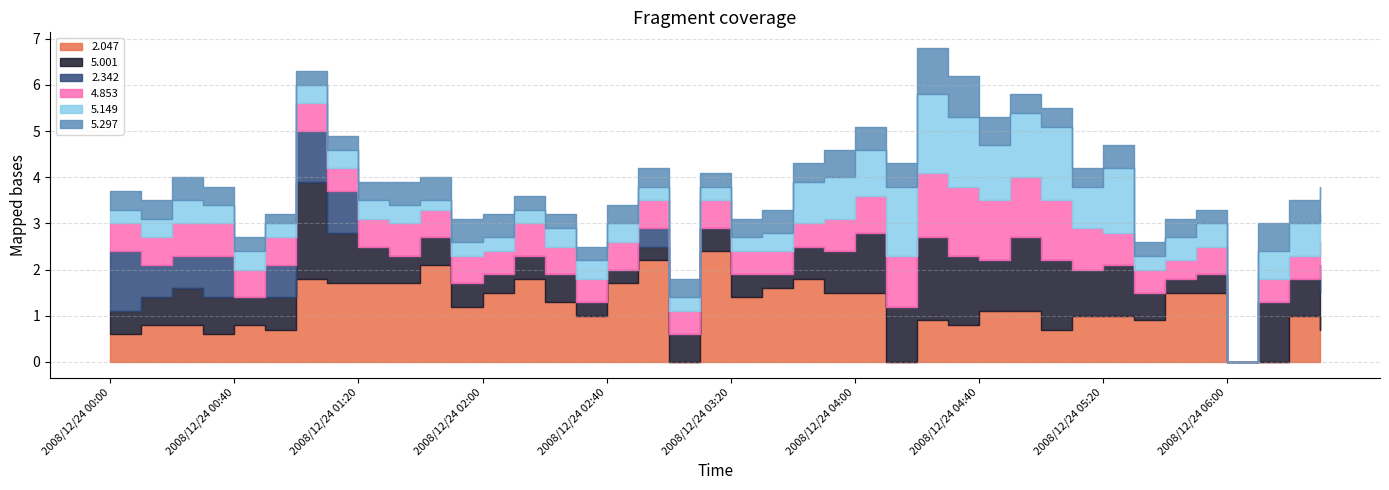

True or false: 2.342 has a value of 0.6 at 2008/12/24 00:00.

False